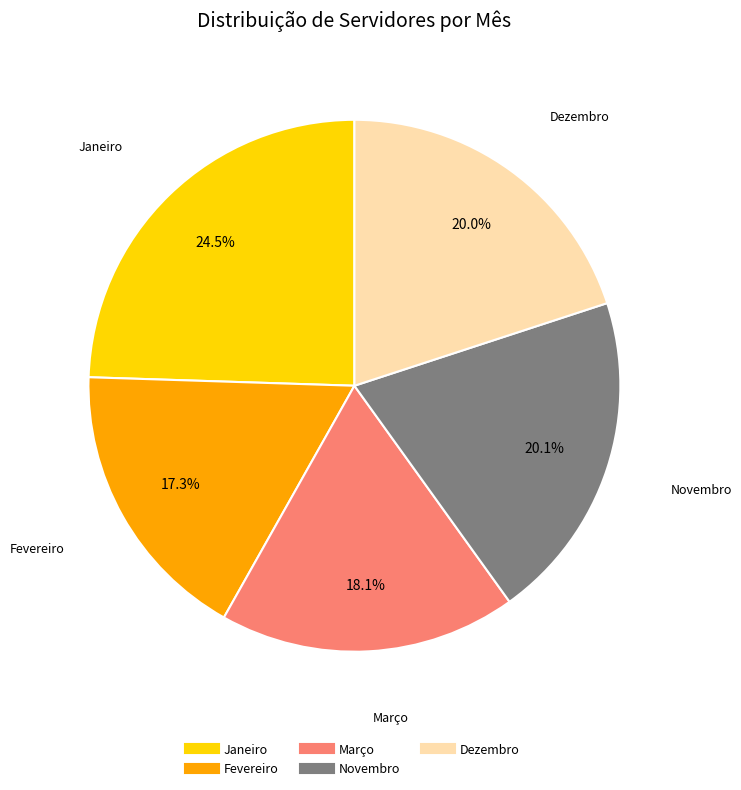

Between Fevereiro and Dezembro, which is larger?

Dezembro